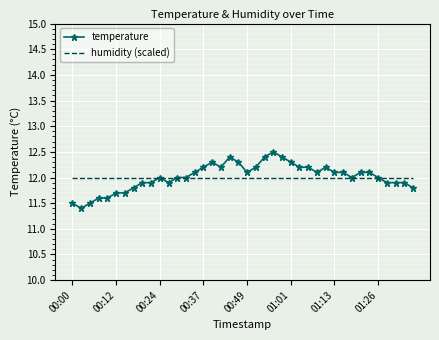

Which series has the largest range (max minus min)?

temperature